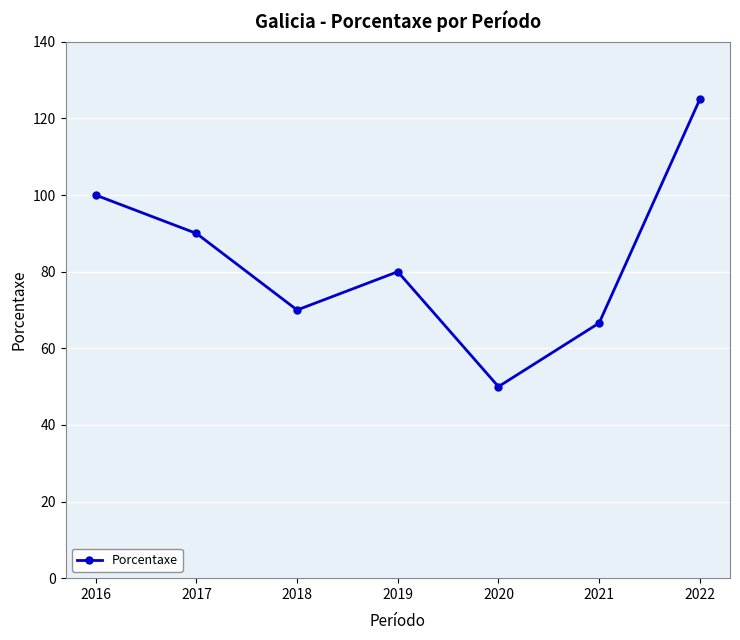

What is the greatest value displayed?

125.0